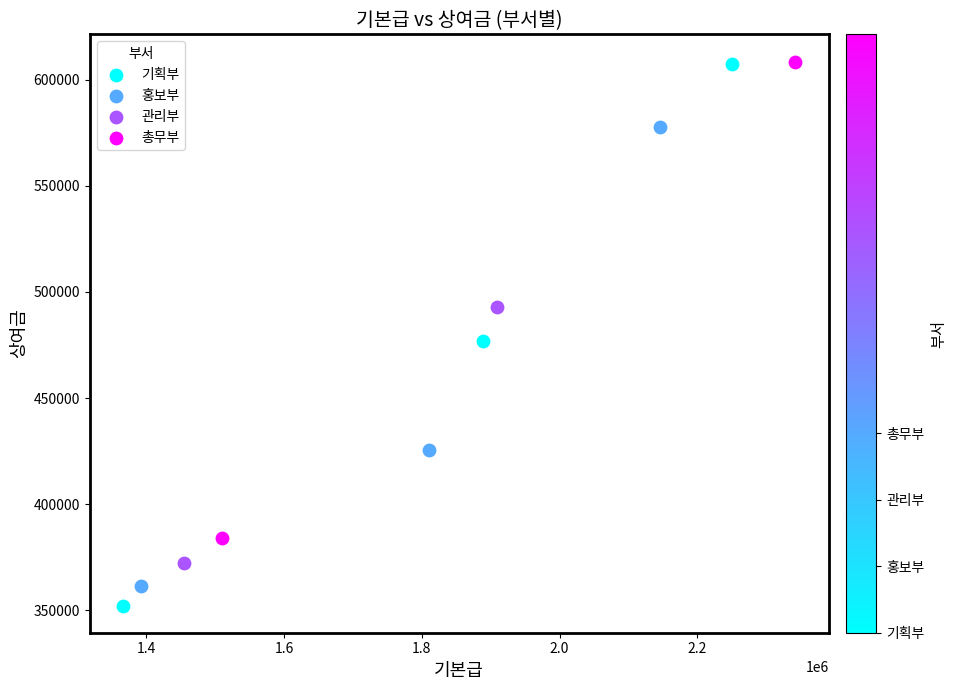

Which series has the widest spread of Y values?

기획부